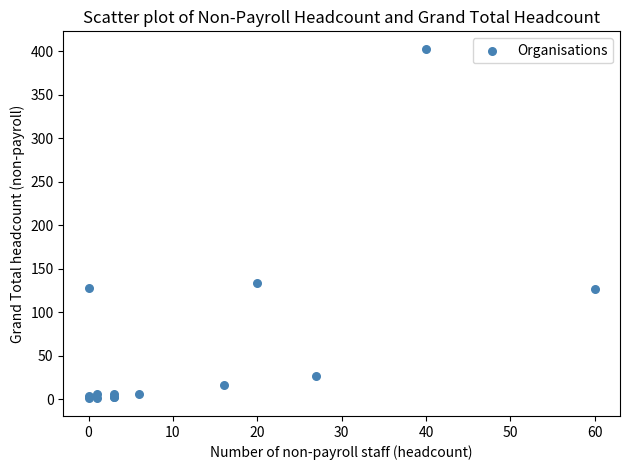

What Y value in the scatter plot is closest to 202?

134